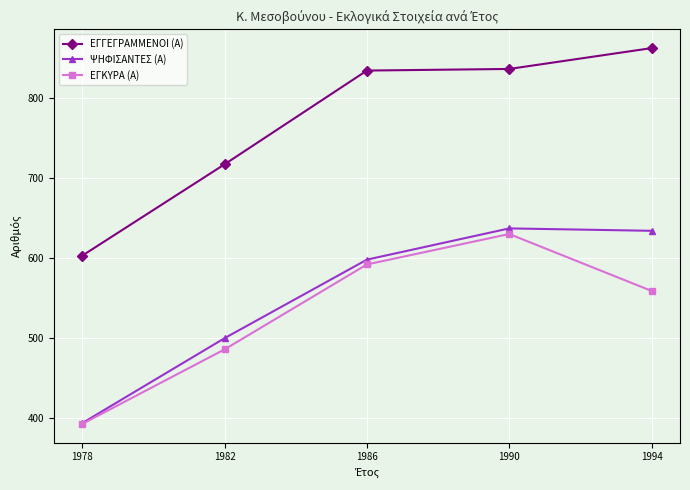

What is the value of the ΕΓΚΥΡΑ (Α) point at the 4th from the left?

630